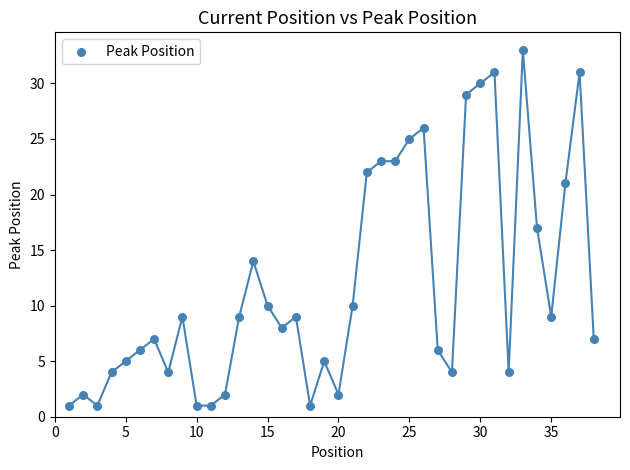

What is the range of Y values (max minus min)?

32